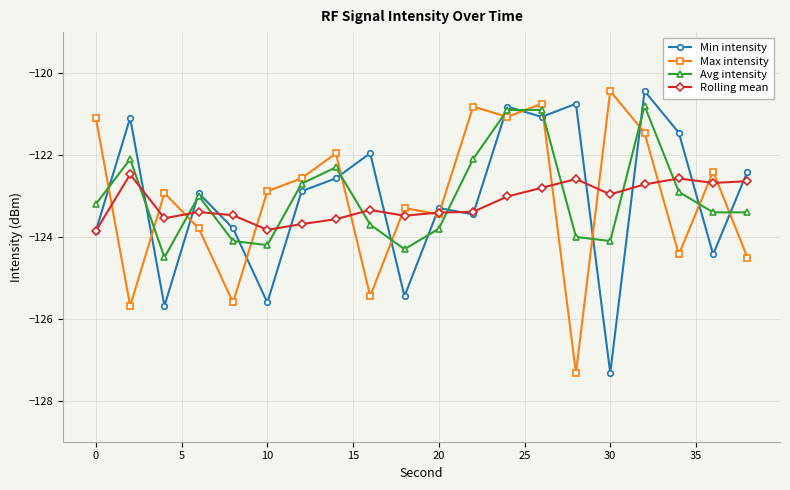

Count the number of data series in this chart.

4